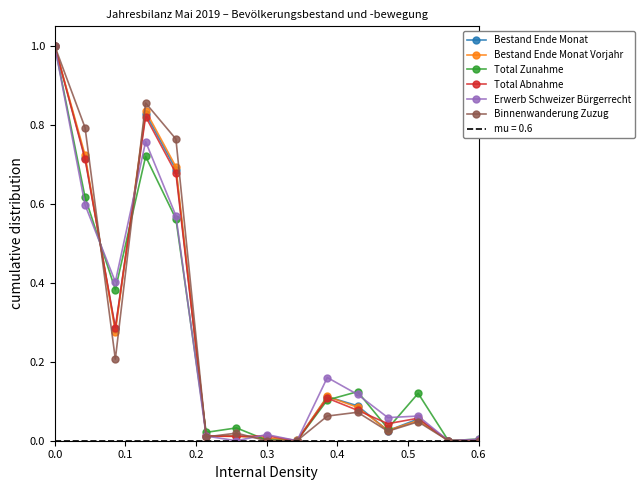

What is the highest value of the Erwerb Schweizer Bürgerrecht series?

1.0